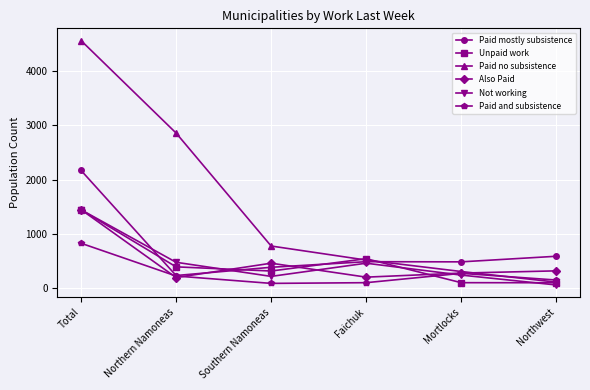

Between Northern Namoneas and Mortlocks, which series saw the biggest shift?

Paid no subsistence